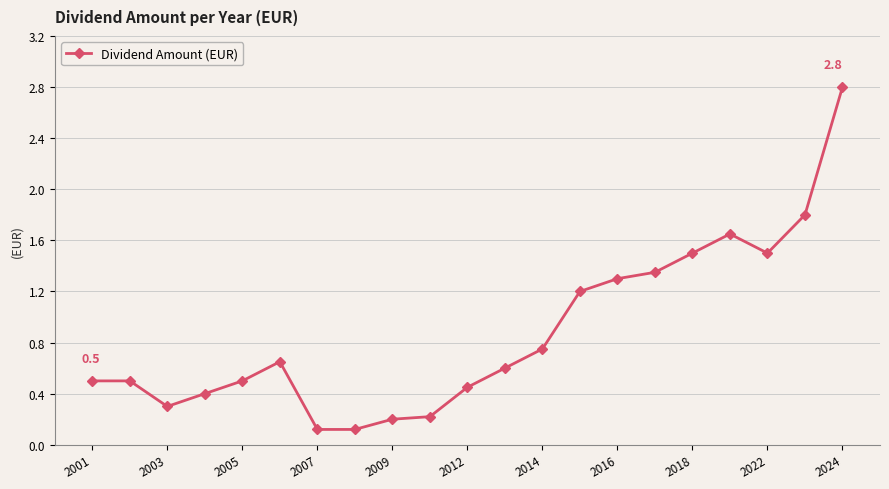

What is the greatest value displayed?

2.8